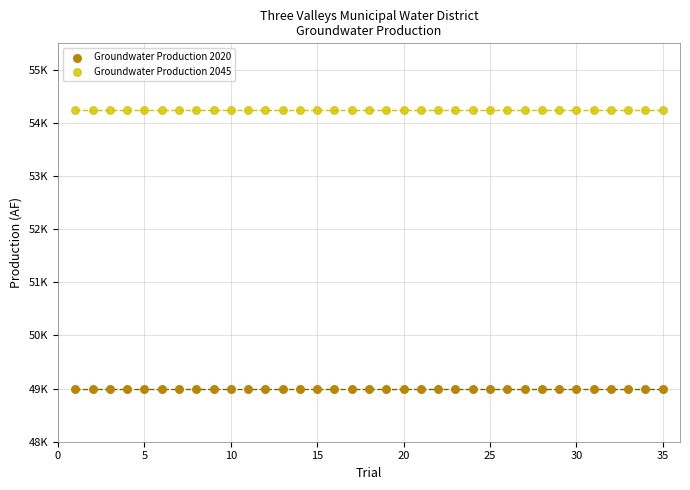

What are all the series names shown in the legend?

Groundwater Production 2020, Groundwater Production 2045